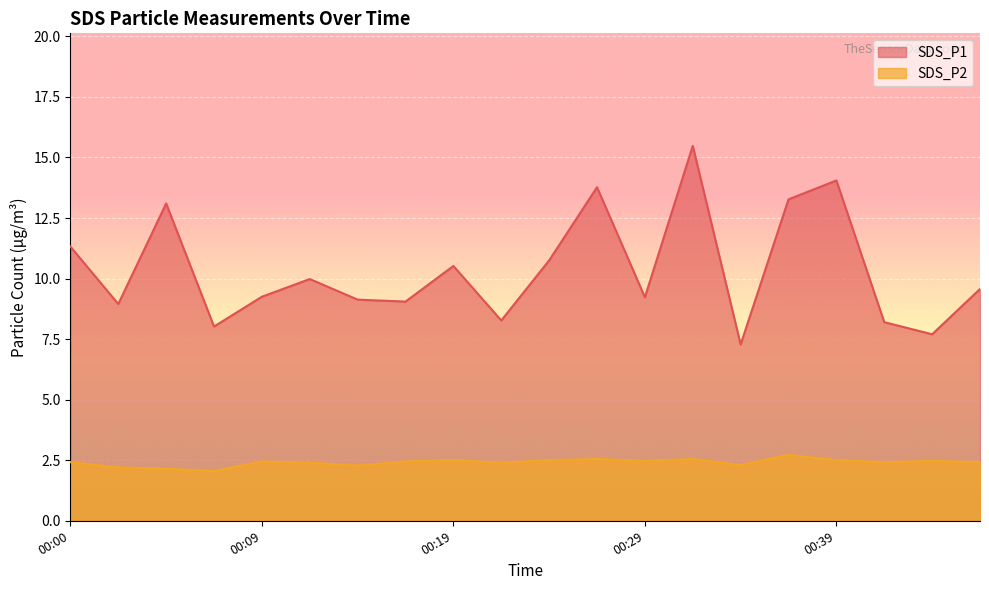

True or false: SDS_P1 has a value of 17.3 at 00:12.

False